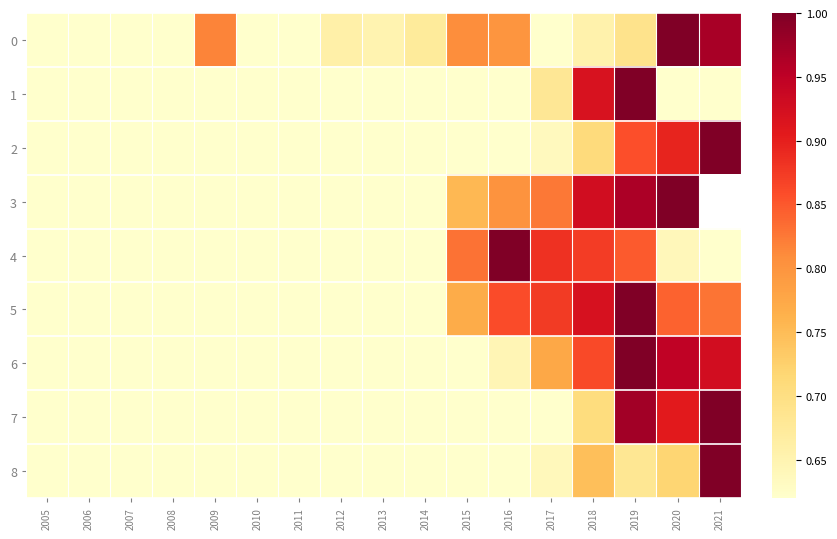

At how many categories does at least one series exceed 0?

17